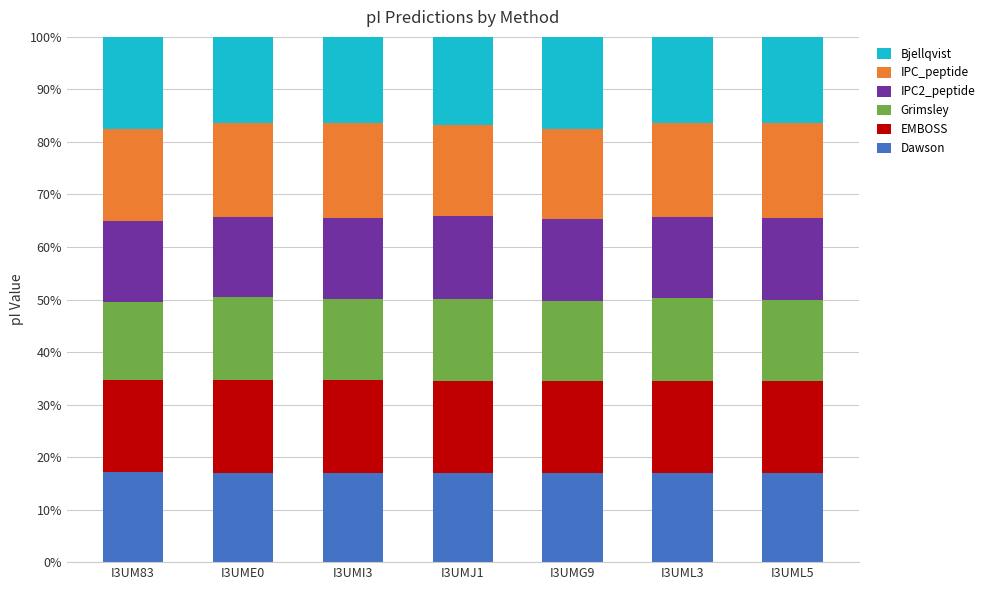

What is the maximum value for Dawson?

17.1